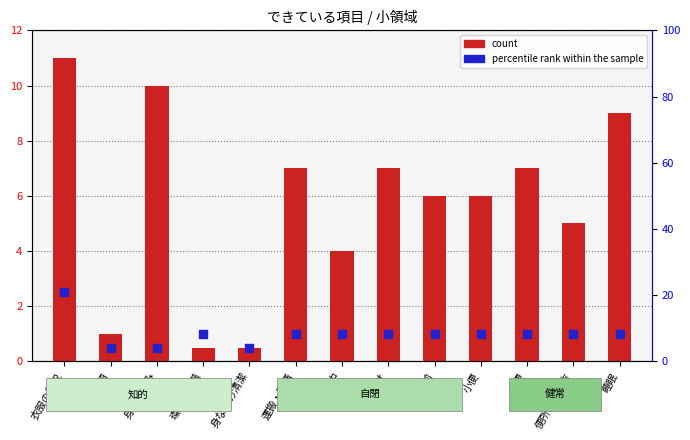

Which series reaches the maximum Y coordinate?

percentile rank within the sample